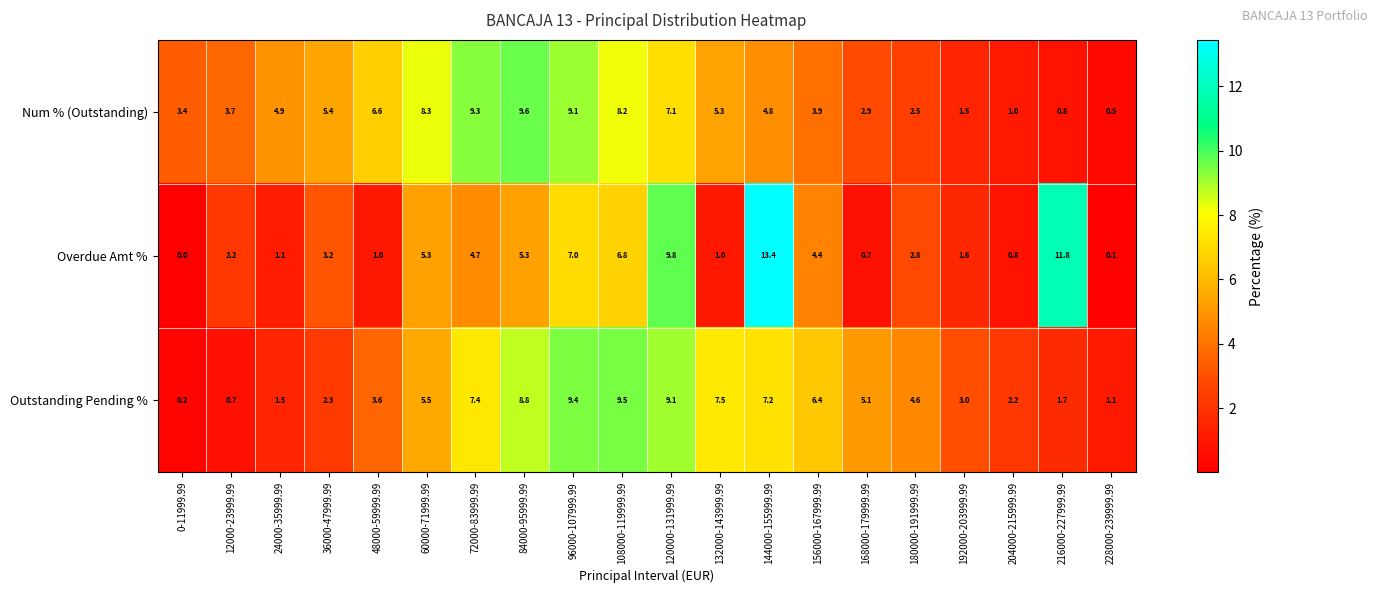

What is the highest value of the Overdue Amt % series?

13.4